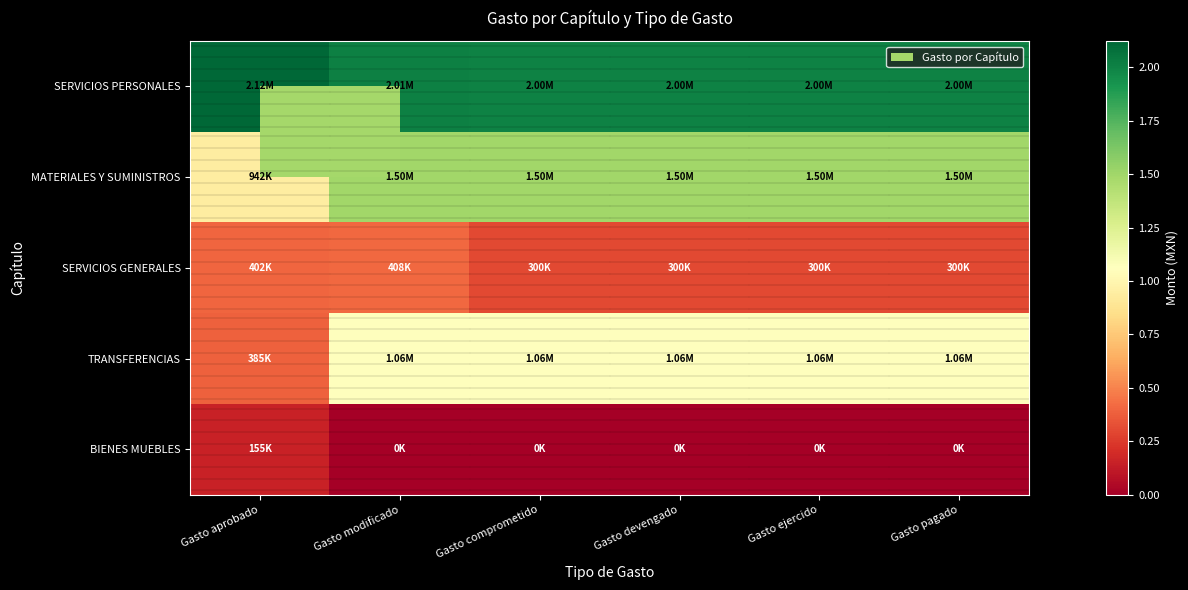

Reading left to right, what are all the values shown in this chart?

SERVICIOS PERSONALES: Gasto aprobado=2123119.1	Gasto modificado=2014219.1	Gasto comprometido=2004805.7	Gasto devengado=1999680.8	Gasto ejercido=1999680.8	Gasto pagado=1999680.8
MATERIALES Y SUMINISTROS: Gasto aprobado=942000.0	Gasto modificado=1495194.7	Gasto comprometido=1495194.7	Gasto devengado=1495194.7	Gasto ejercido=1495194.7	Gasto pagado=1495194.7
SERVICIOS GENERALES: Gasto aprobado=401700.0	Gasto modificado=407797.8	Gasto comprometido=300059.2	Gasto devengado=300059.2	Gasto ejercido=300059.2	Gasto pagado=300059.2
TRANSFERENCIAS: Gasto aprobado=385395.7	Gasto modificado=1063350.0	Gasto comprometido=1063350.0	Gasto devengado=1063350.0	Gasto ejercido=1063350.0	Gasto pagado=1063350.0
BIENES MUEBLES: Gasto aprobado=155000.0	Gasto modificado=0.0	Gasto comprometido=0.0	Gasto devengado=0.0	Gasto ejercido=0.0	Gasto pagado=0.0